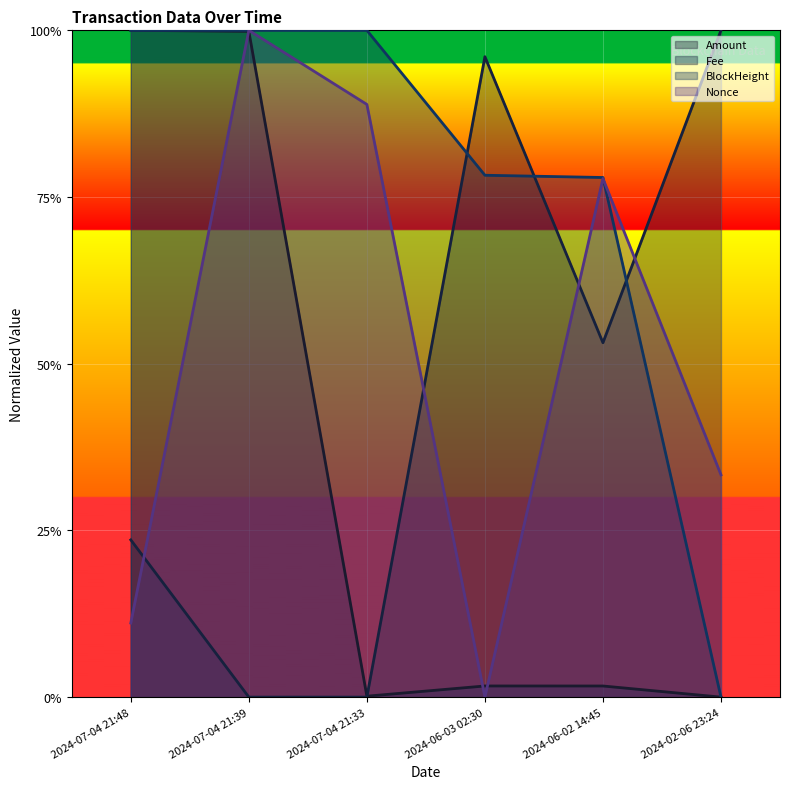

How many values in the Nonce series exceed 0?

5